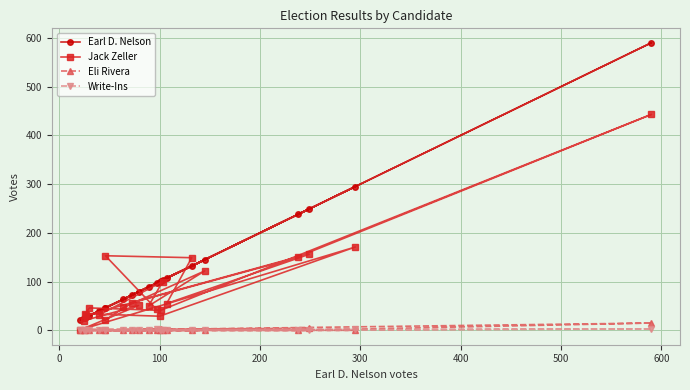

Where is the first local minimum for Earl D. Nelson?

100